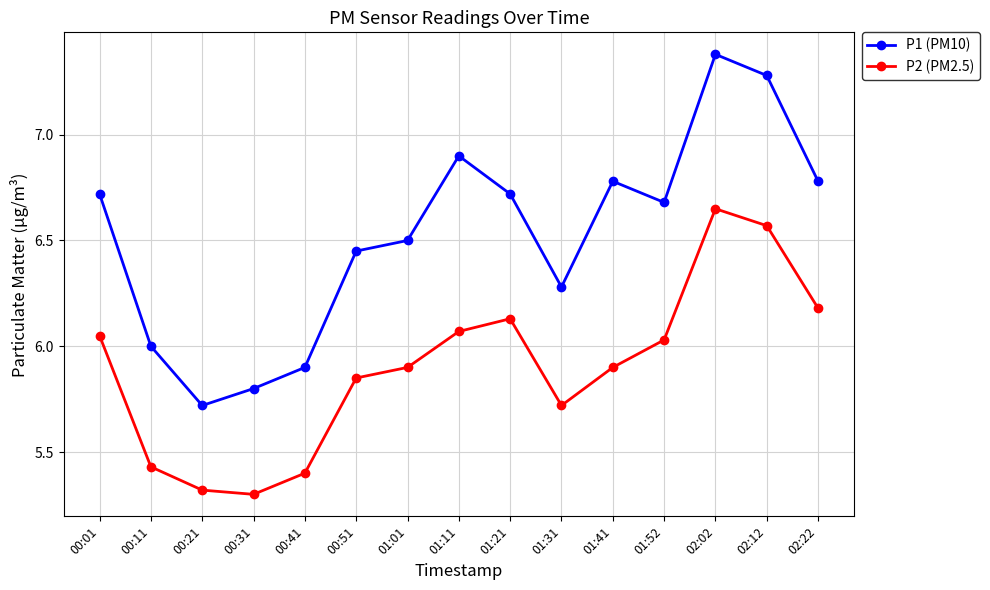

What is the sum of all P1 (PM10) values?

97.9